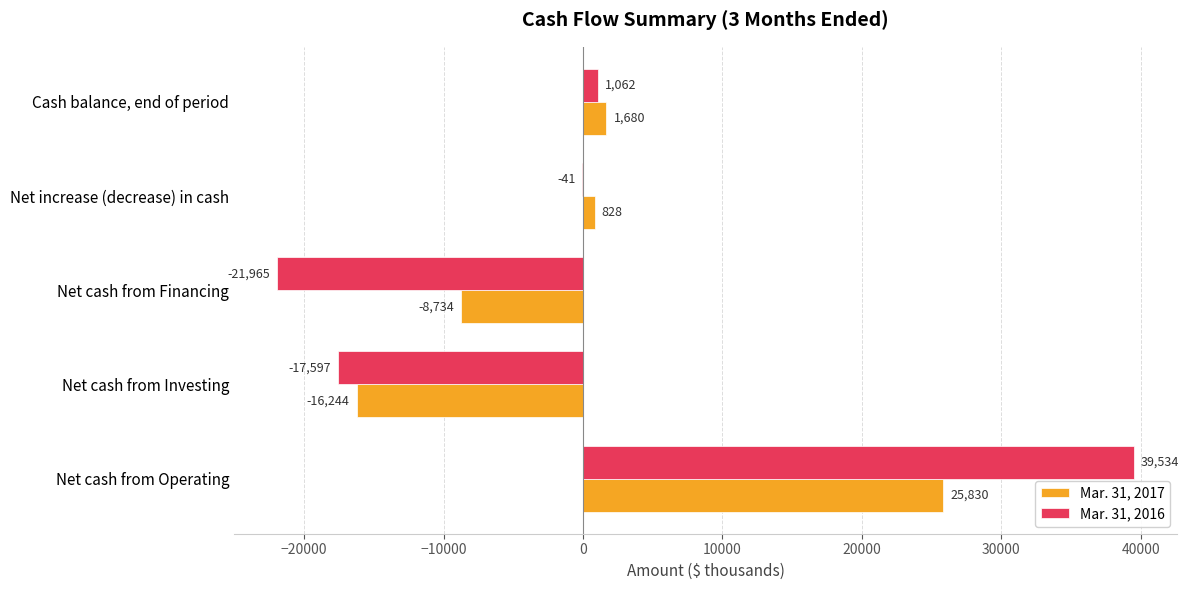

What is the average value of the Mar. 31, 2016 series?

199